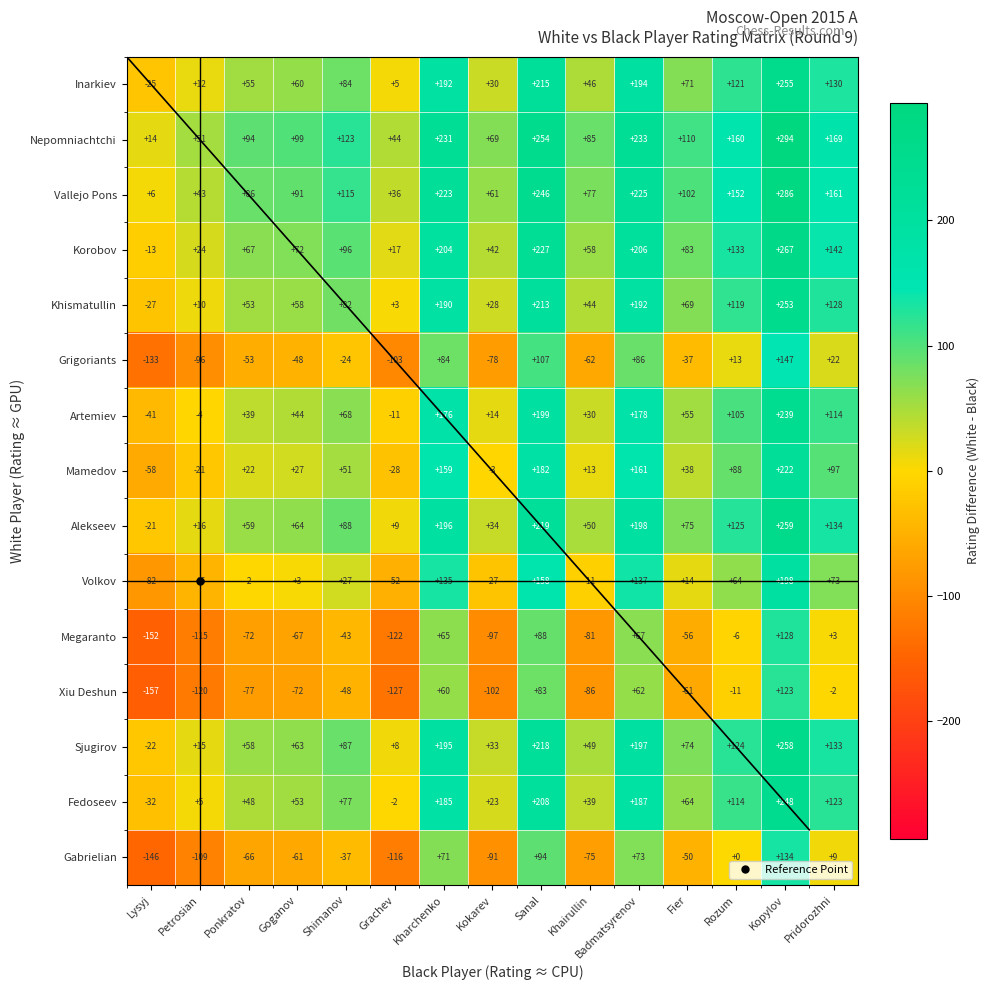

The Khismatullin series shows 6 at Petrosian. True or false?

False